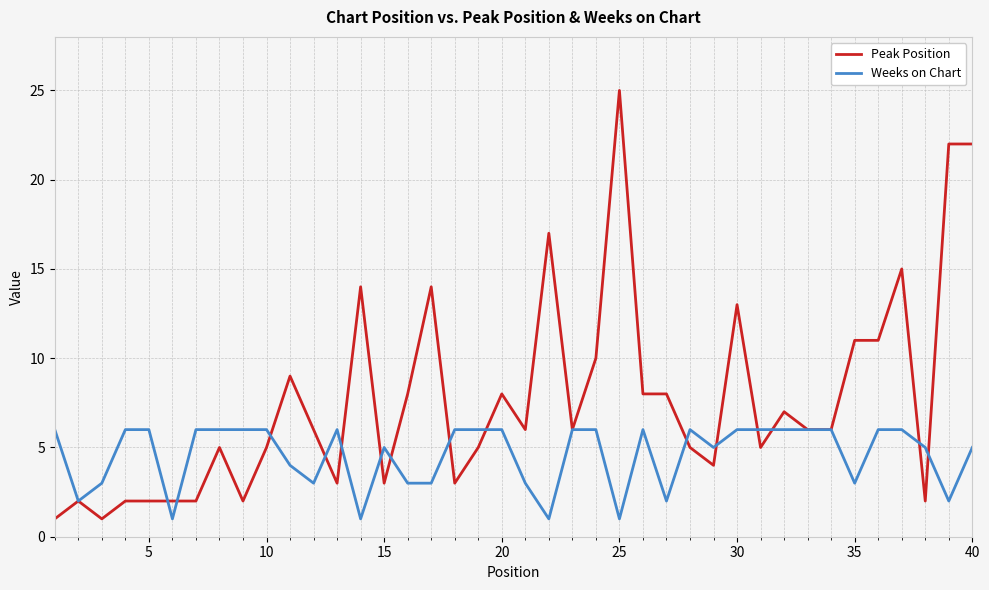

Rank the series by their maximum value, from highest to lowest.

Peak Position, Weeks on Chart